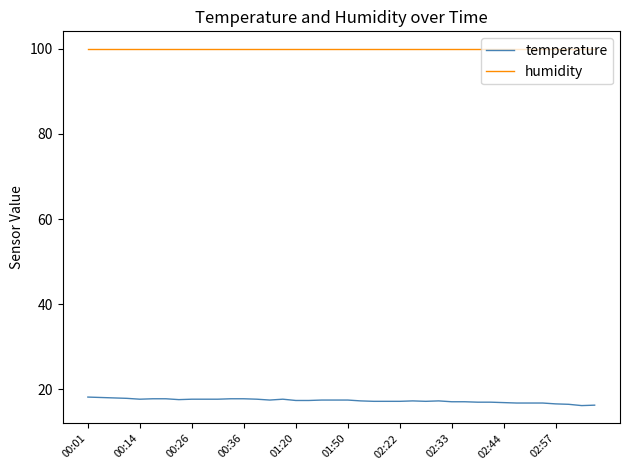

What is the lowest value of the humidity series?

99.9